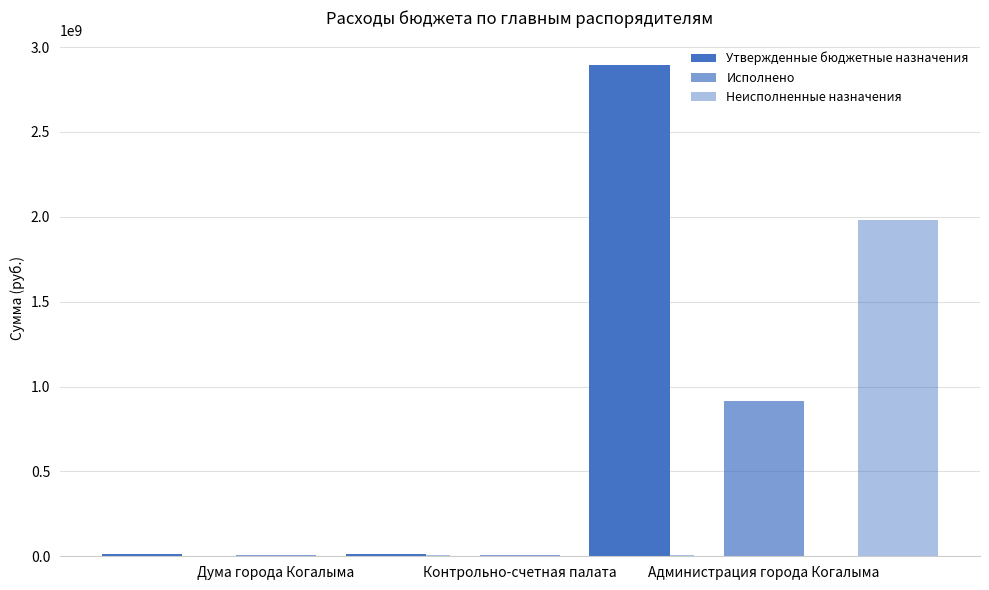

What is the difference between the second highest and minimum values in the Неисполненные назначения series?

397282.2